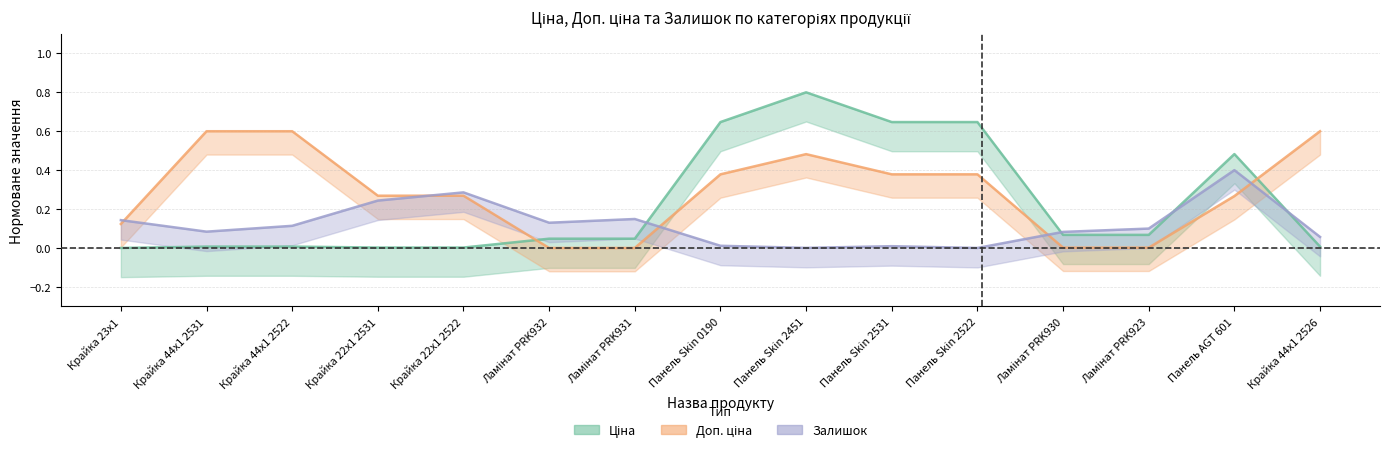

Reading left to right, list all the values displayed in this chart.

Ціна: 0.0	0.0	0.0	0.0	0.0	0.0	0.0	0.6	0.8	0.6	0.6	0.1	0.1	0.5	0.0
Доп. ціна: 0.1	0.6	0.6	0.3	0.3	0.0	0.0	0.4	0.5	0.4	0.4	0.0	0.0	0.3	0.6
Залишок: 0.1	0.1	0.1	0.2	0.3	0.1	0.1	0.0	0.0	0.0	0.0	0.1	0.1	0.4	0.1